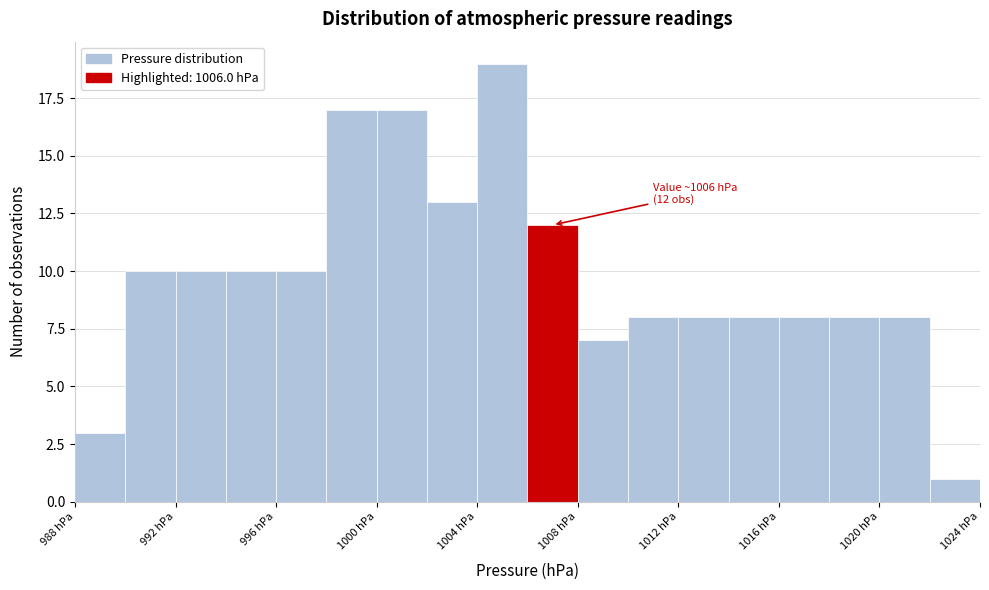

Over which range of the x-axis is the bar tallest?

1004 to 1006